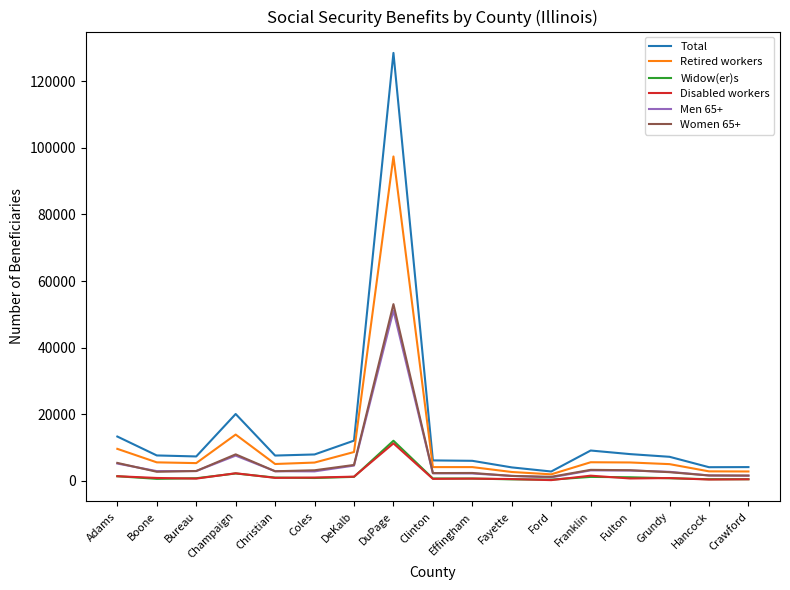

At which category is the sum across all series the highest?

DuPage